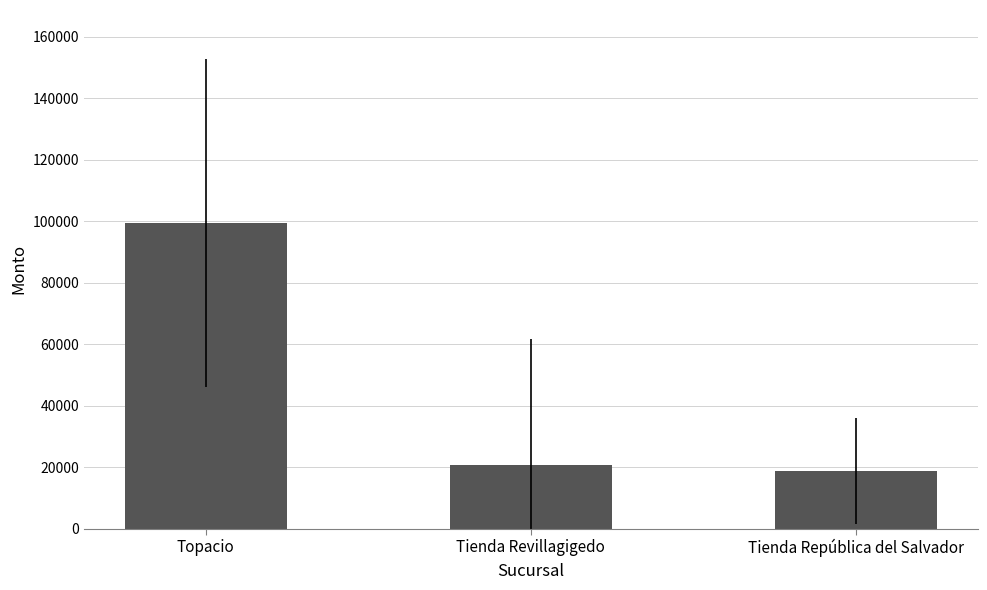

What is the label of the 2nd bar from the right?

Tienda Revillagigedo